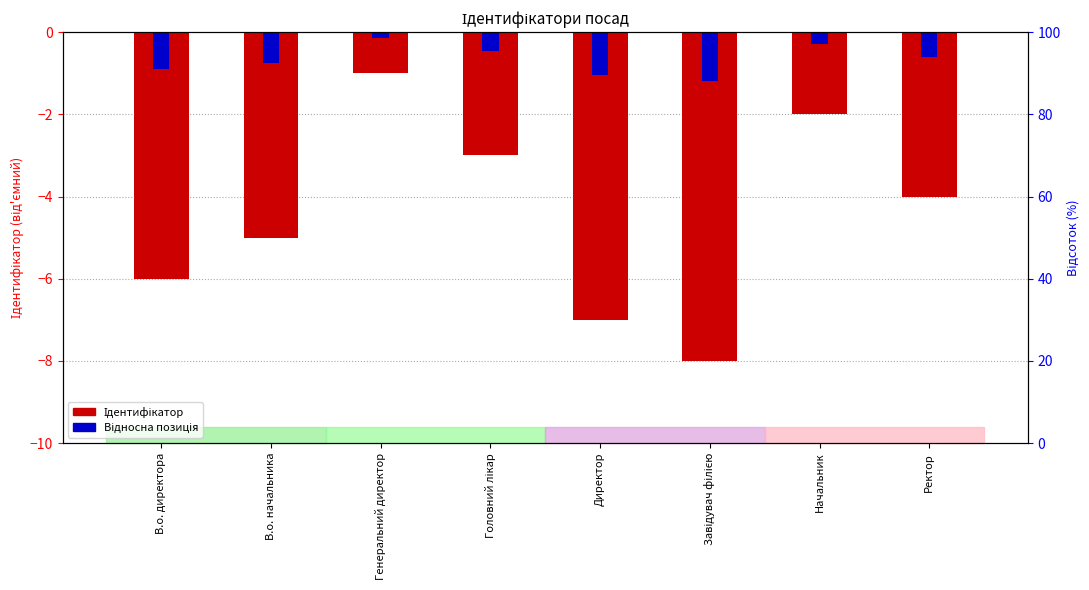

At which category is the sum across all series the highest?

Генеральний директор